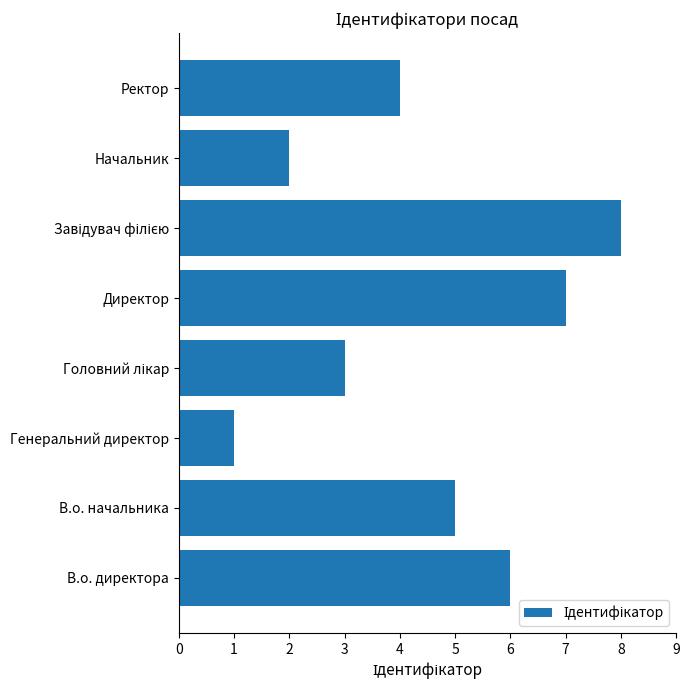

What is the sum of all values?

36